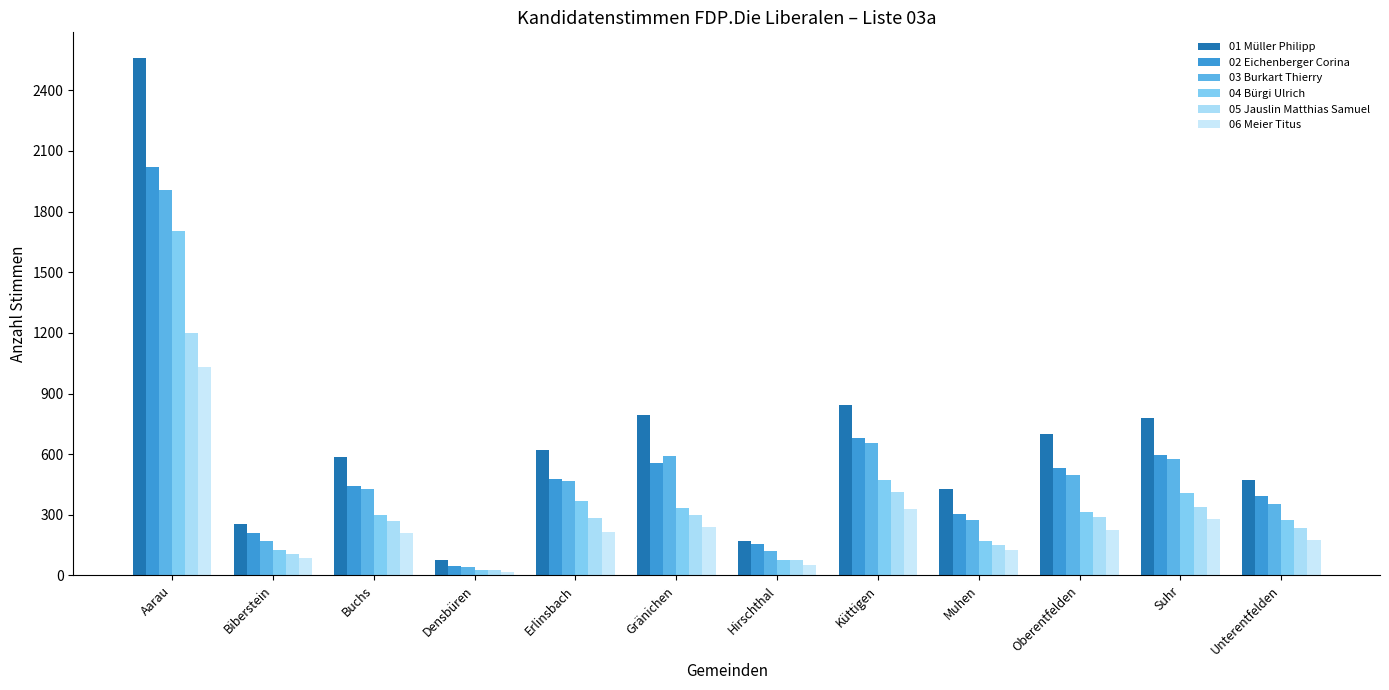

Reading left to right, what are all the values shown in this chart?

01 Müller Philipp: Aarau=2559	Biberstein=256	Buchs=586	Densbüren=77	Erlinsbach=622	Gränichen=794	Hirschthal=169	Küttigen=844	Muhen=427	Oberentfelden=698	Suhr=780	Unterentfelden=473
02 Eichenberger Corina: Aarau=2021	Biberstein=212	Buchs=443	Densbüren=49	Erlinsbach=478	Gränichen=556	Hirschthal=153	Küttigen=681	Muhen=303	Oberentfelden=531	Suhr=598	Unterentfelden=392
03 Burkart Thierry: Aarau=1906	Biberstein=172	Buchs=427	Densbüren=44	Erlinsbach=465	Gränichen=593	Hirschthal=123	Küttigen=653	Muhen=274	Oberentfelden=495	Suhr=575	Unterentfelden=354
04 Bürgi Ulrich: Aarau=1704	Biberstein=126	Buchs=301	Densbüren=29	Erlinsbach=366	Gränichen=333	Hirschthal=78	Küttigen=471	Muhen=170	Oberentfelden=315	Suhr=406	Unterentfelden=273
05 Jauslin Matthias Samuel: Aarau=1199	Biberstein=104	Buchs=271	Densbüren=25	Erlinsbach=284	Gränichen=300	Hirschthal=77	Küttigen=414	Muhen=150	Oberentfelden=288	Suhr=340	Unterentfelden=235
06 Meier Titus: Aarau=1029	Biberstein=85	Buchs=211	Densbüren=19	Erlinsbach=216	Gränichen=242	Hirschthal=54	Küttigen=329	Muhen=125	Oberentfelden=227	Suhr=280	Unterentfelden=174